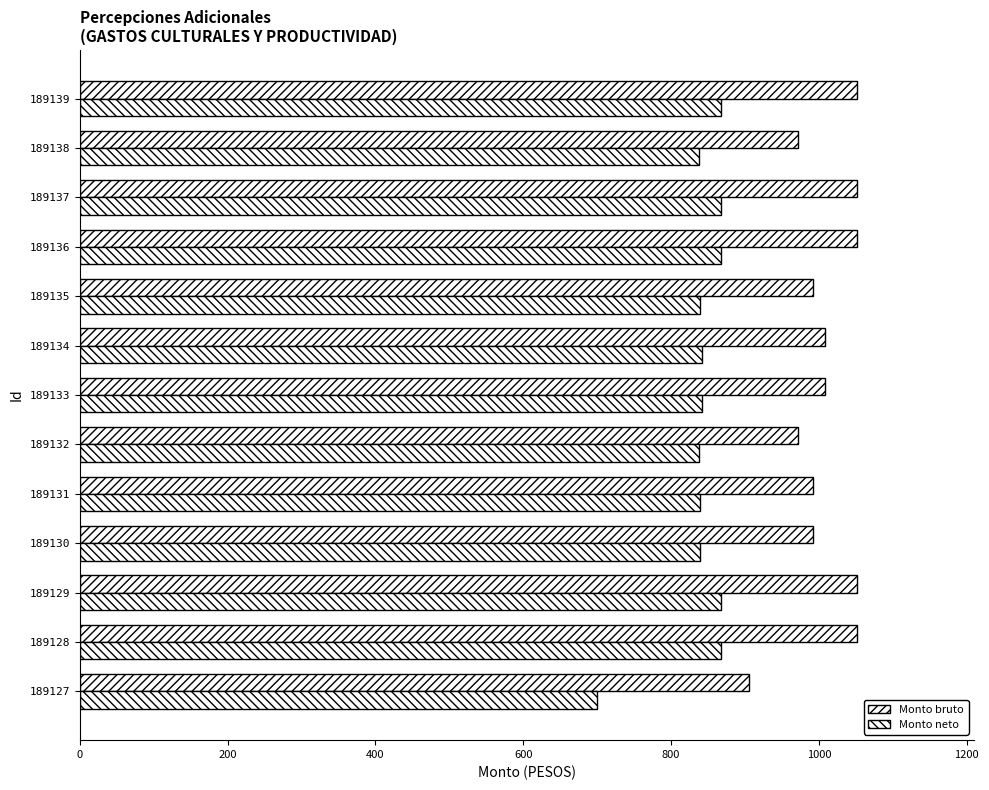

How many data points does each series have?

13